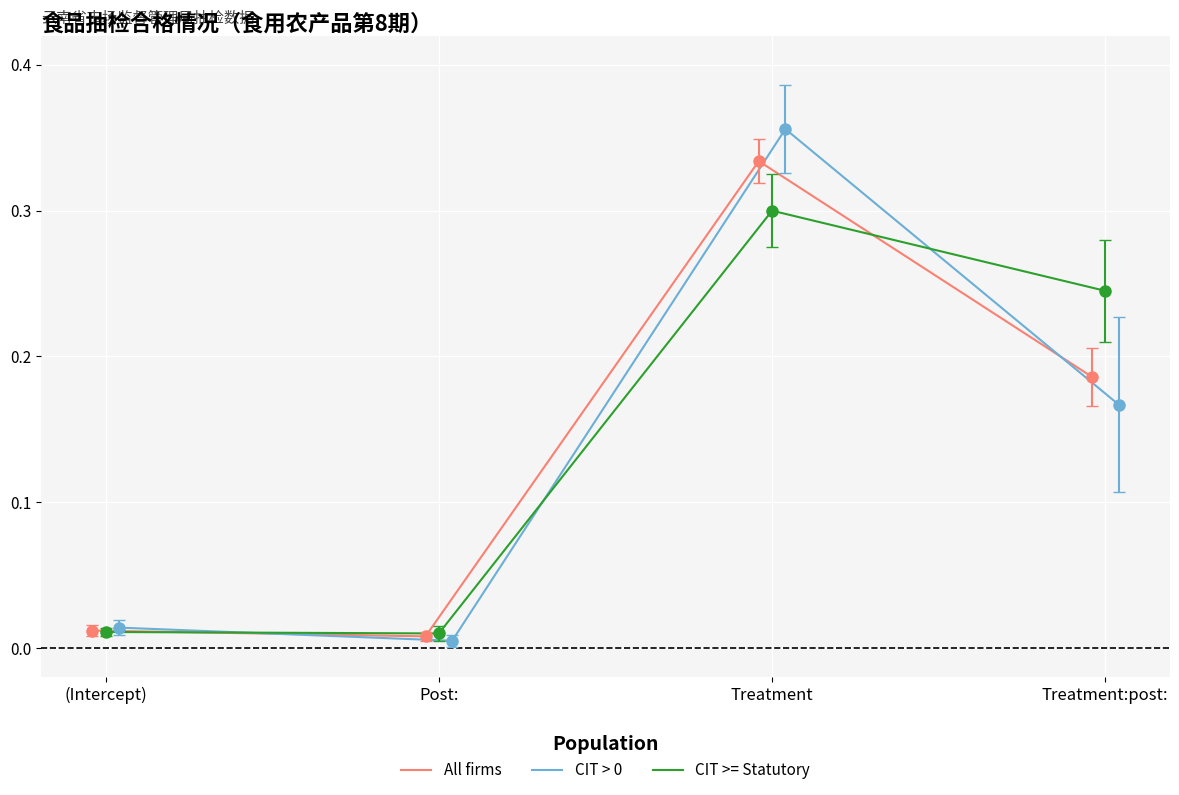

How many interior local peaks does the All firms series have?

1